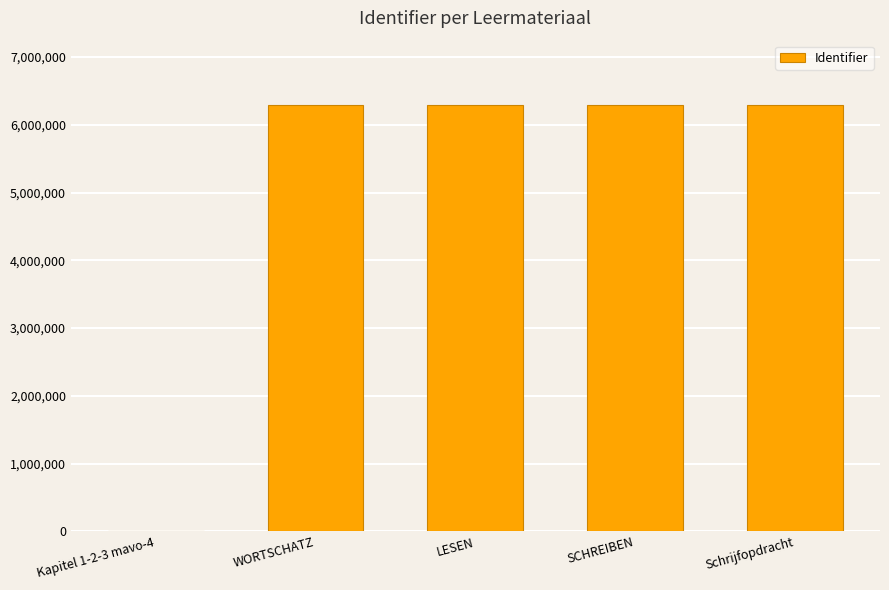

What is the sum of the values at Kapitel 1-2-3 mavo-4 and WORTSCHATZ?

6298268